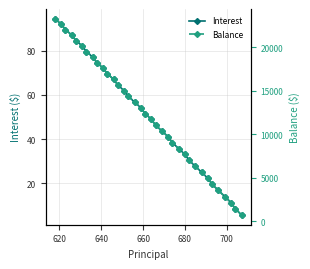

True or false: Interest has more than 0 points higher than both neighbors.

False